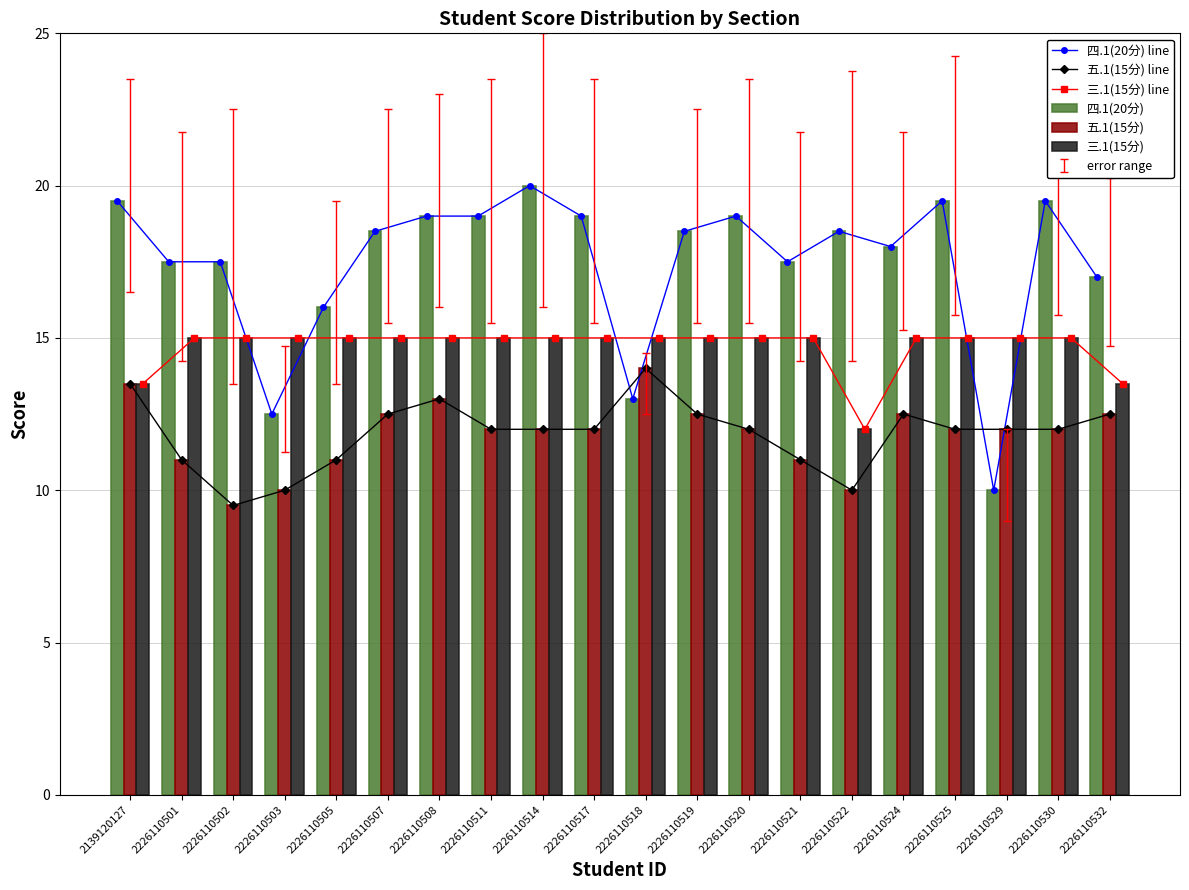

What is the total value across all series at 2226110530?

93.0